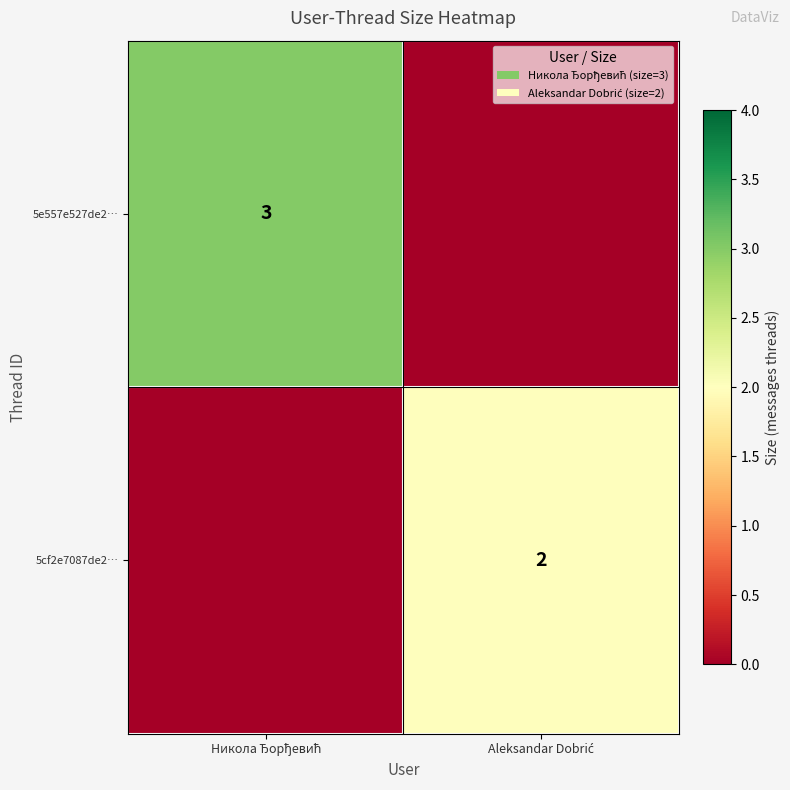

At which label is 5e557e527de2… closest to 1?

Aleksandar Dobrić